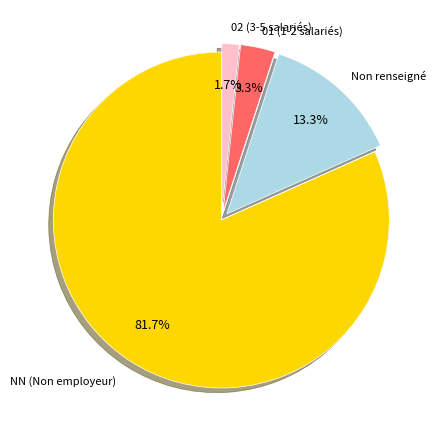

To the nearest percent, what is the average slice percentage?

25%